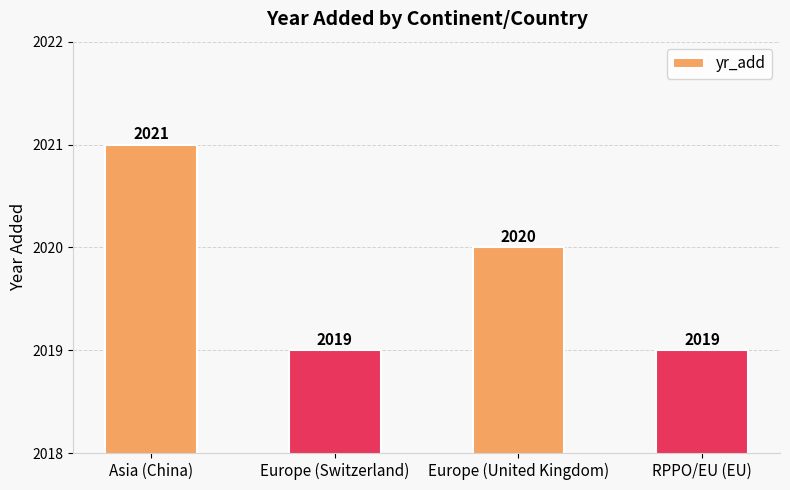

What is the maximum value shown in the chart?

2021